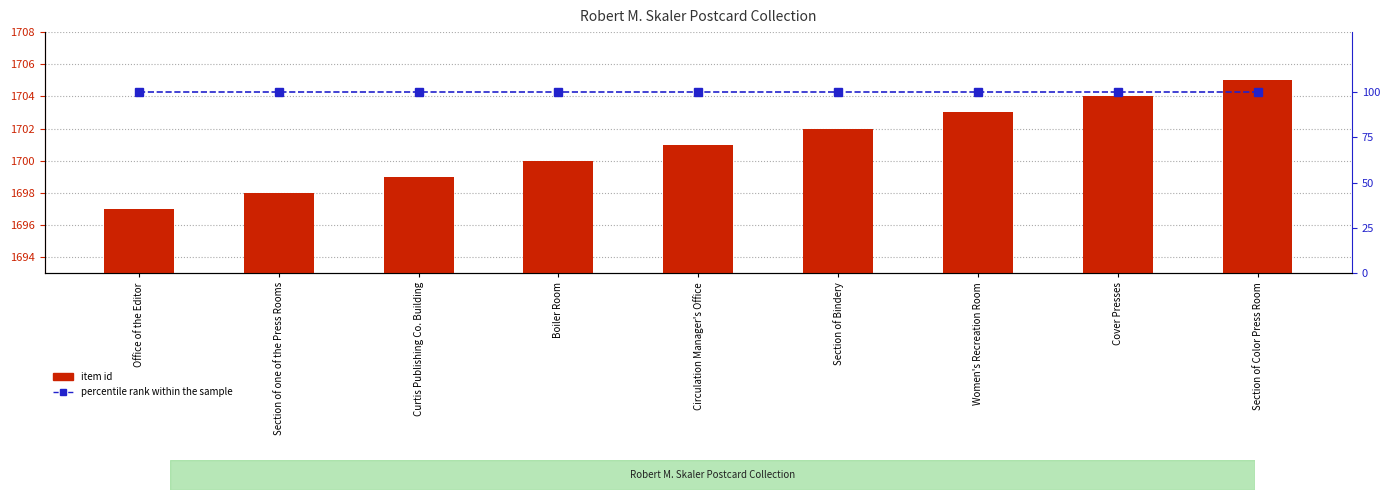

What is the total value across all series at Cover Presses?

1804